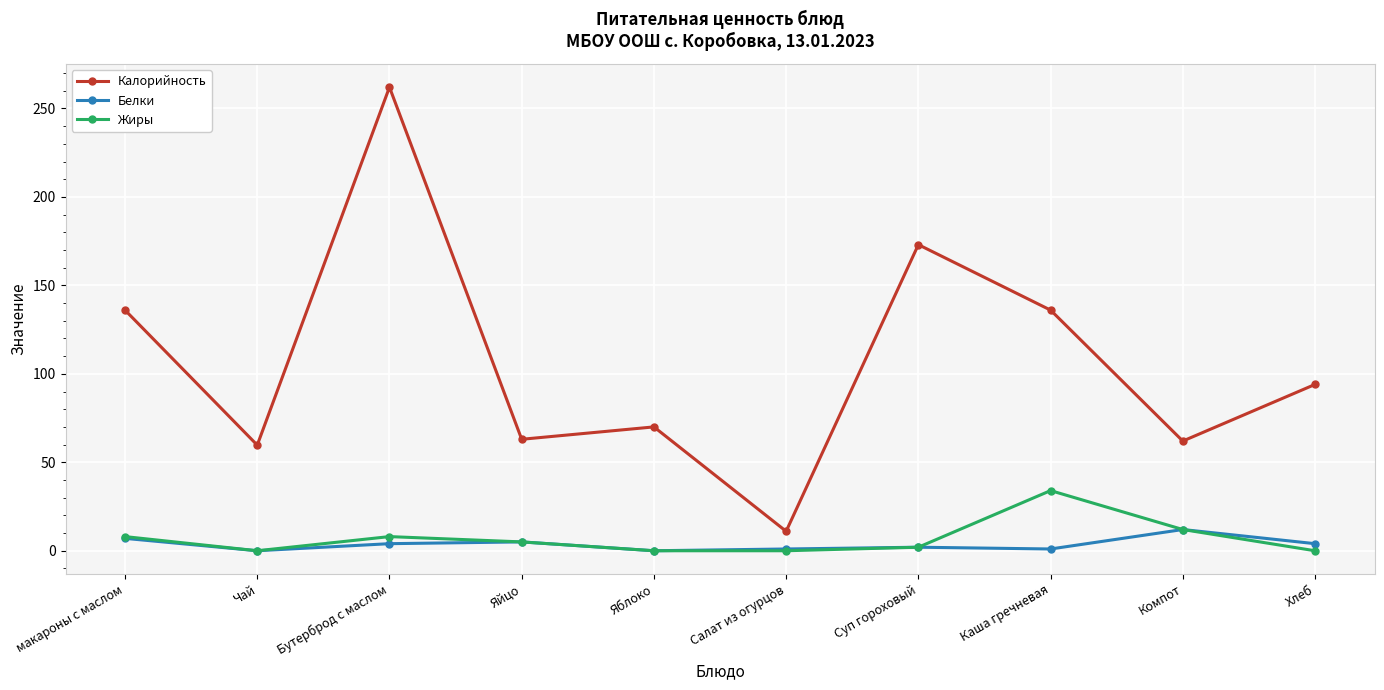

At which label does Белки first exceed 4?

макароны с маслом